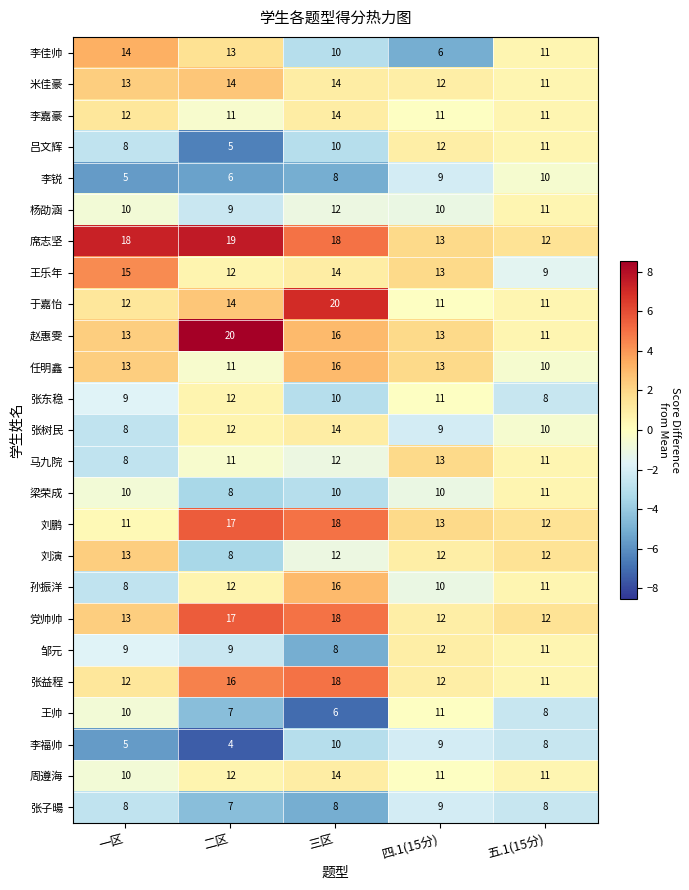

What is the difference between the maximum and minimum values in the 李佳帅 series?

8